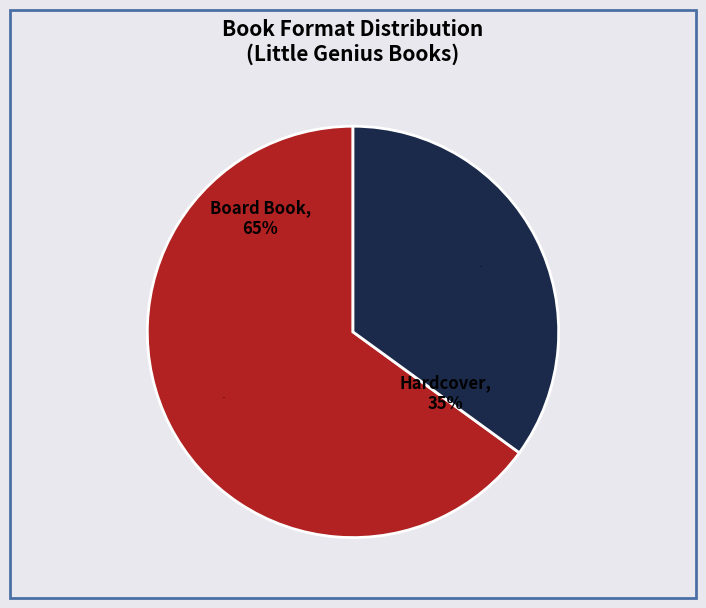

Is there a majority slice in this chart?

Yes